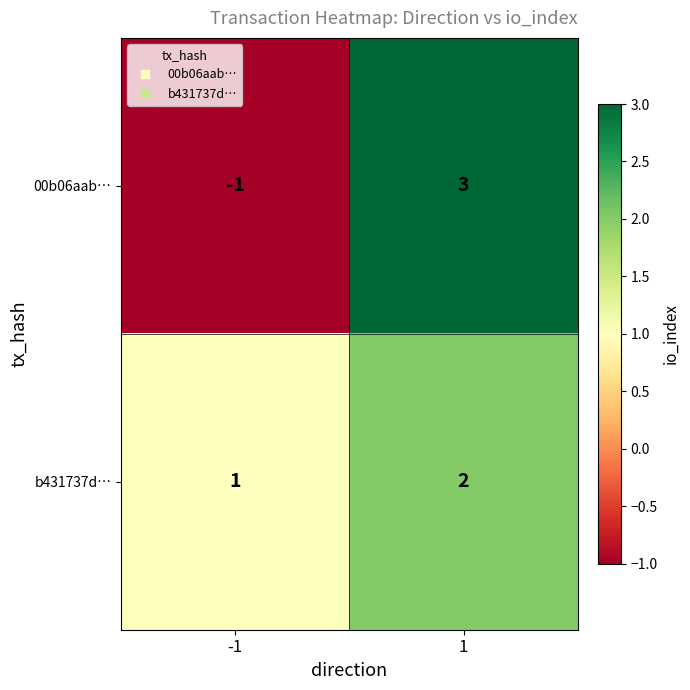

The 00b06aab… series shows 3 at 1. True or false?

True